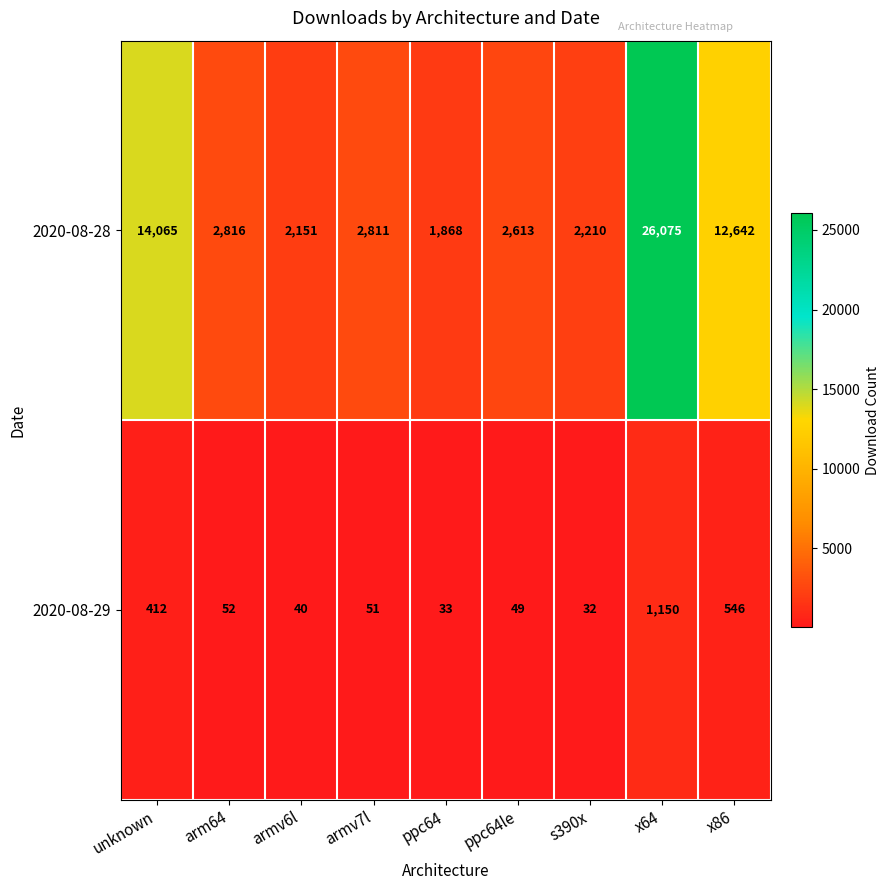

Count the number of data series in this chart.

2